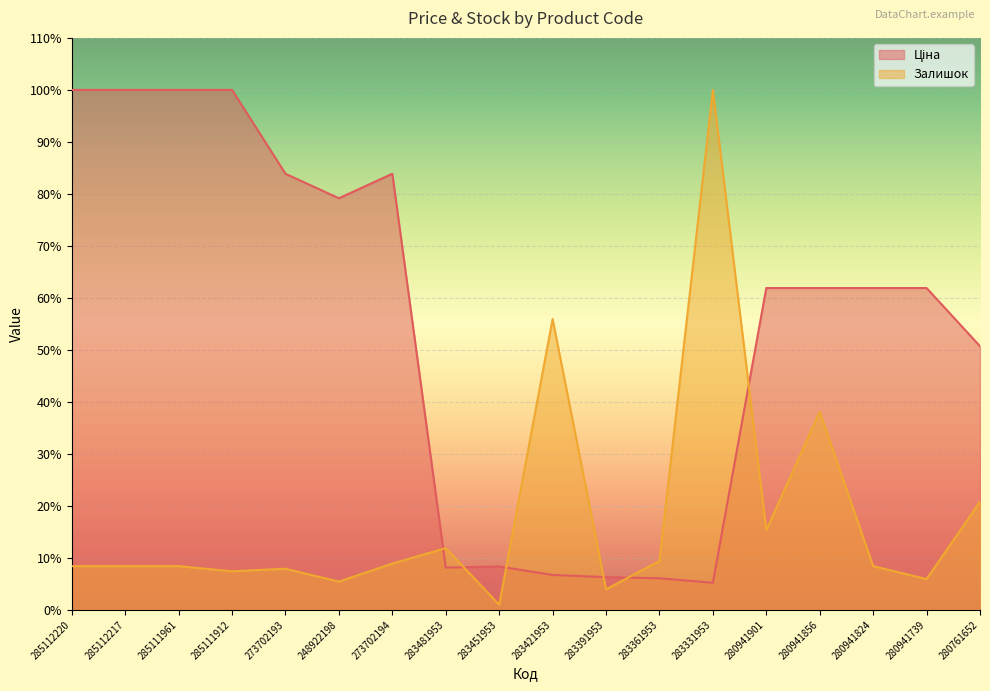

What is the spread (max minus min) of values at 283361953?

3.3